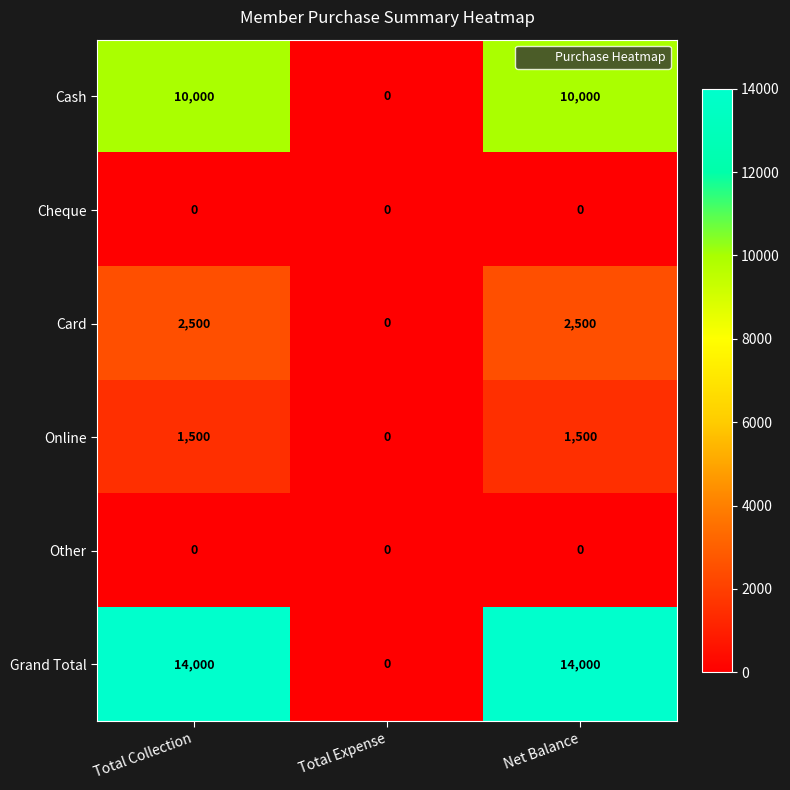

How many categories are shown in the chart?

3